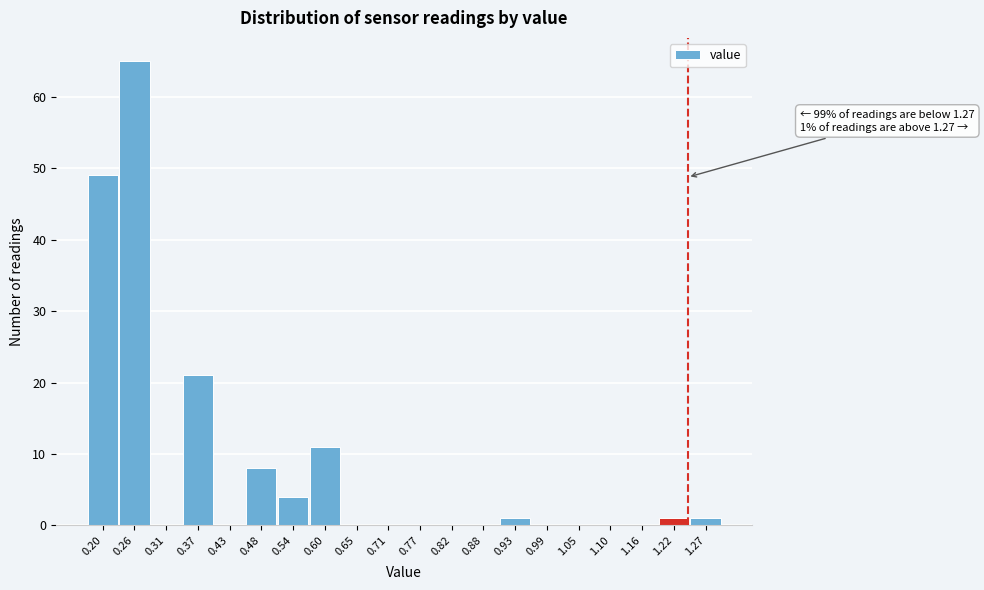

Reading left to right, transcribe all the data shown in this chart.

0.20=49	0.26=65	0.31=0	0.37=21	0.43=0	0.48=8	0.54=4	0.60=11	0.65=0	0.71=0	0.77=0	0.82=0	0.88=0	0.93=1	0.99=0	1.05=0	1.10=0	1.16=0	1.22=1	1.27=1